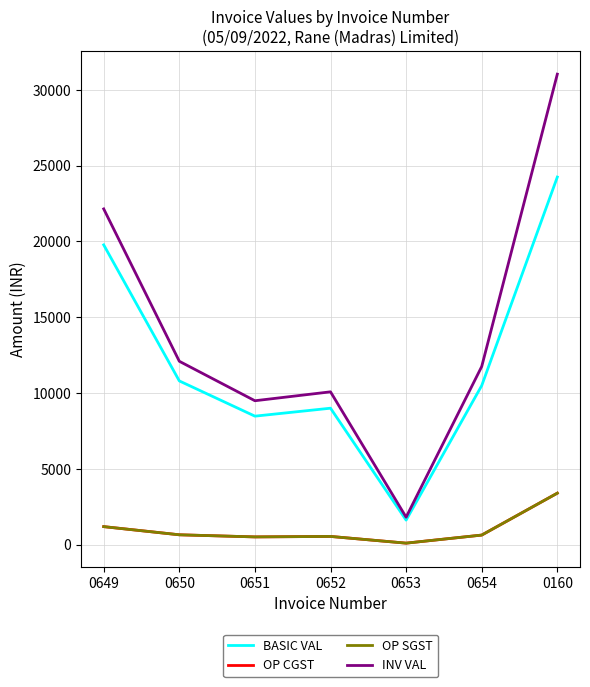

How many lines are shown in the chart?

4